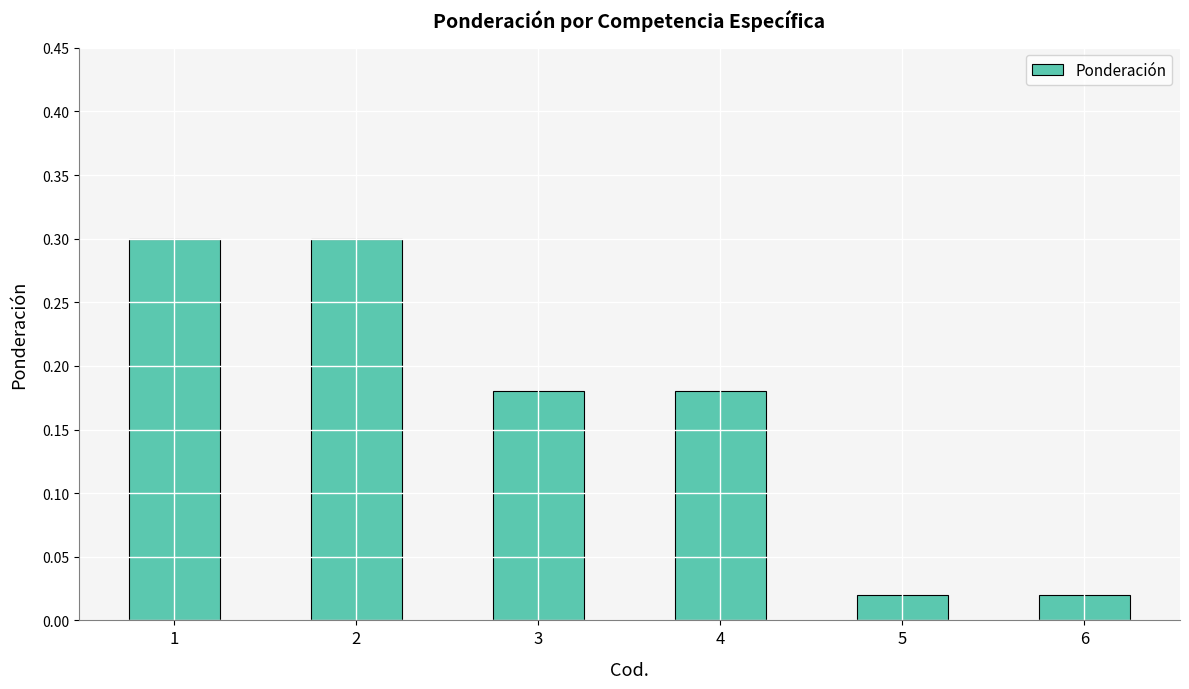

What is the maximum value shown in the chart?

0.3